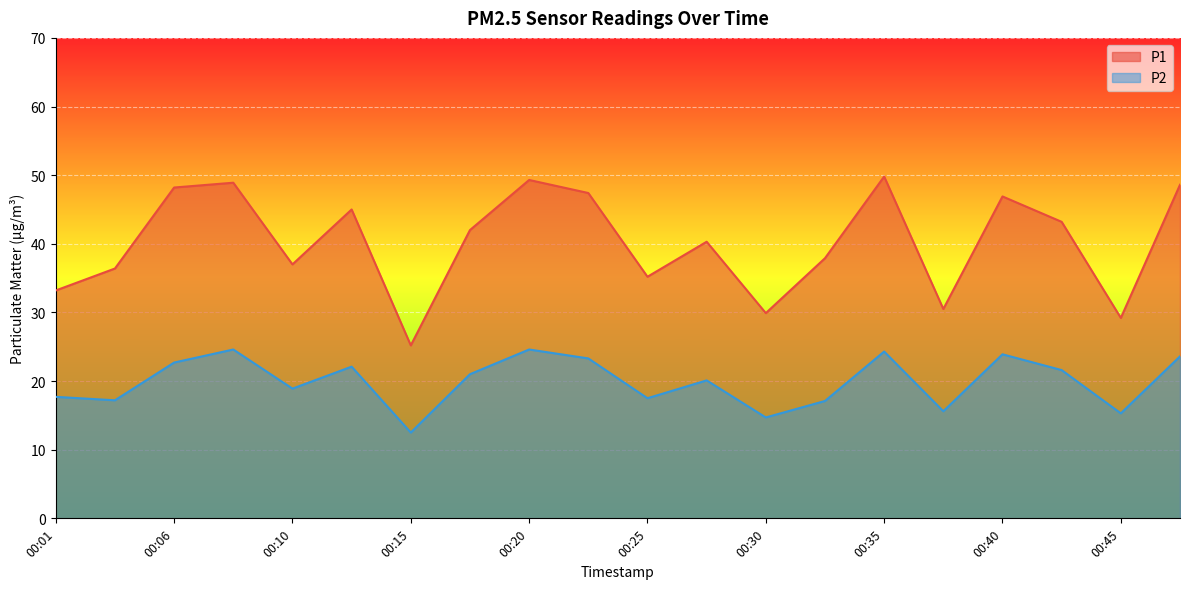

How many lines are shown in the chart?

2